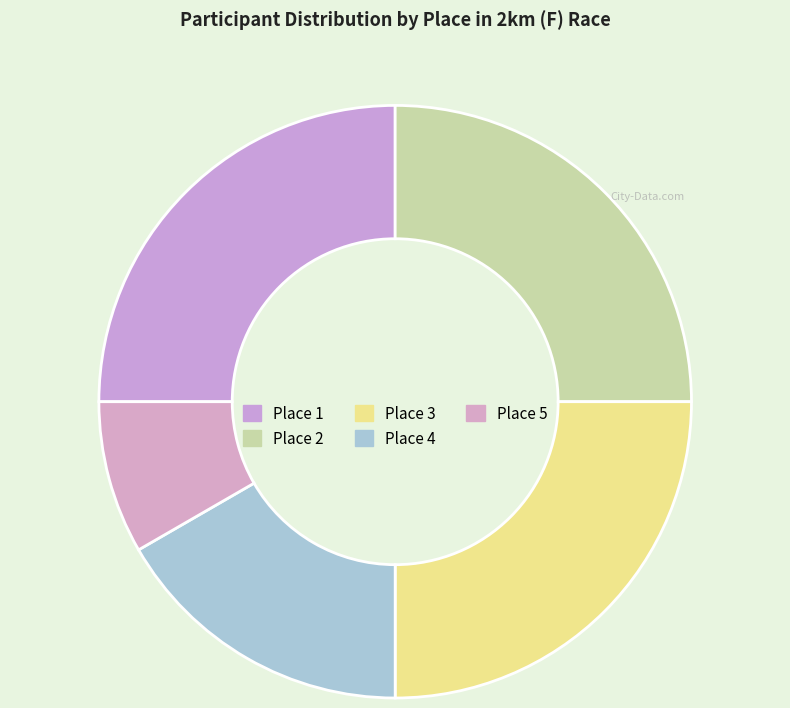

Combined, do Place 4 and Place 3 account for over 50%?

No